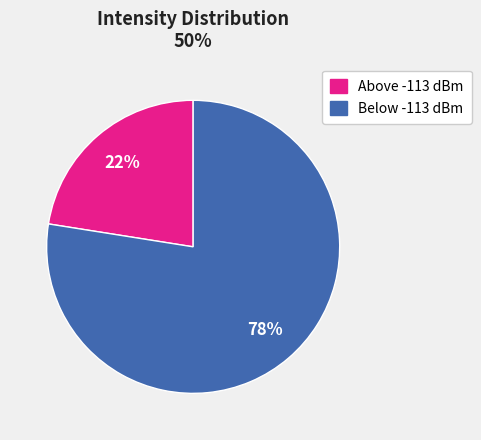

The Below -113 dBm slice represents 63% of the pie. True or false?

False